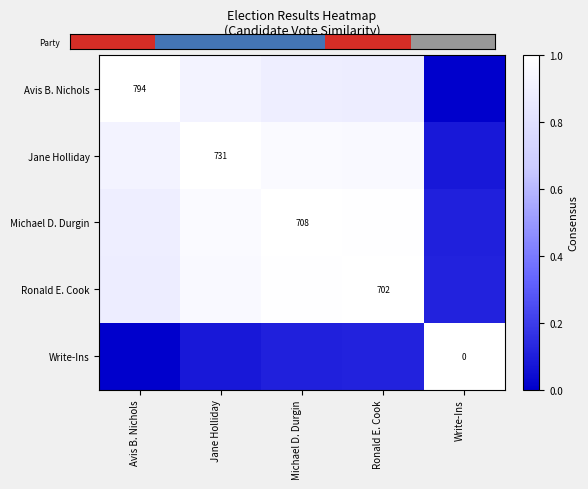

What is the average value of the Michael D. Durgin series?

0.8